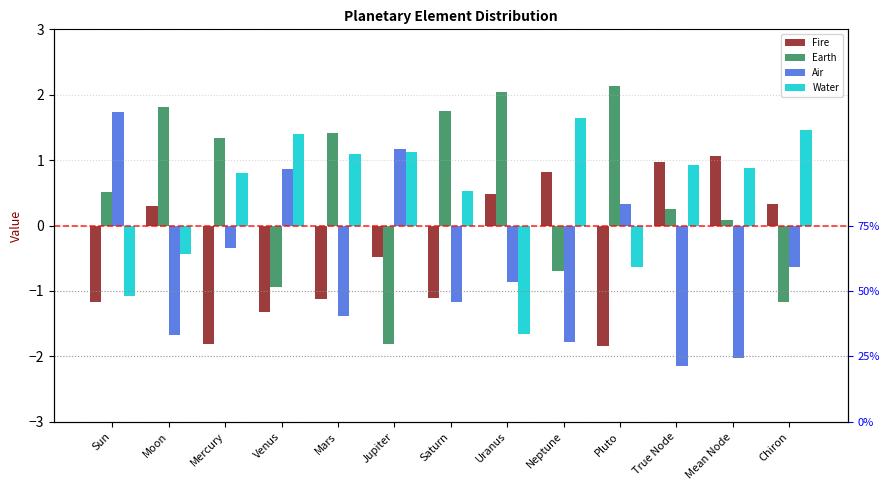

Rank the series by their maximum value, from highest to lowest.

Earth, Air, Water, Fire